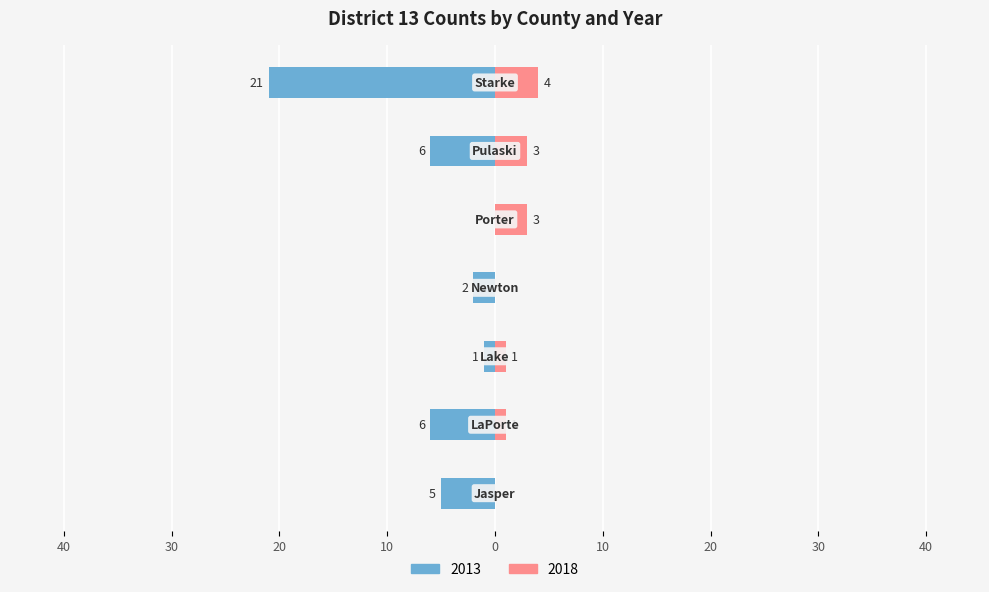

Which series has the largest range (max minus min)?

2013